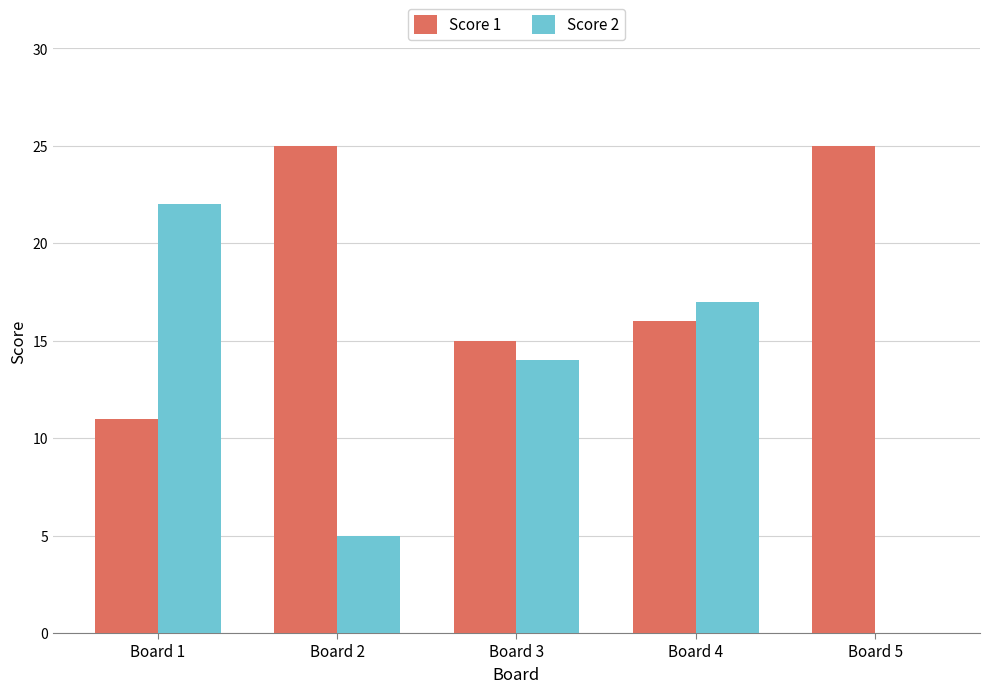

What is the sum of all Score 2 values?

58